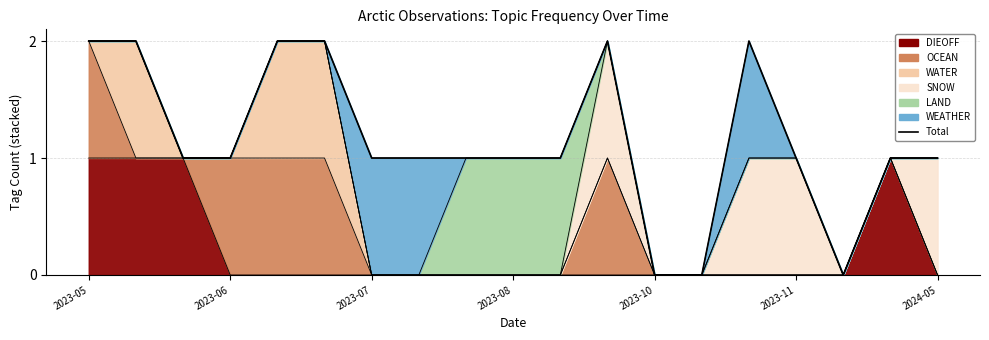

Where is the first local minimum?

16